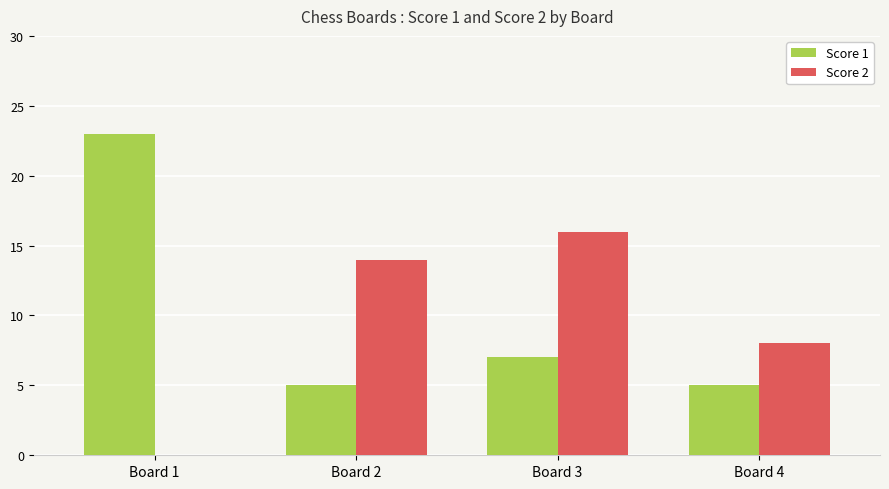

Which series changed the most between Board 2 and Board 4?

Score 2